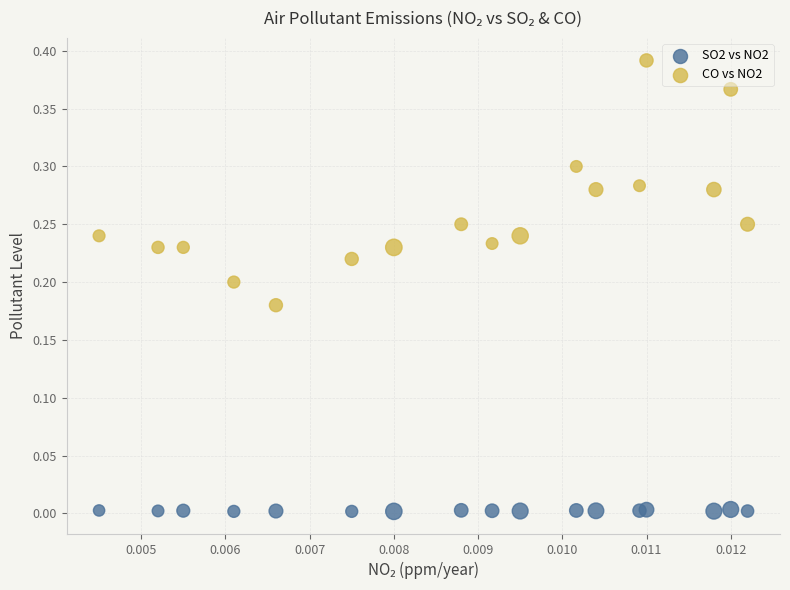

What are all the series names shown in the legend?

SO2 vs NO2, CO vs NO2